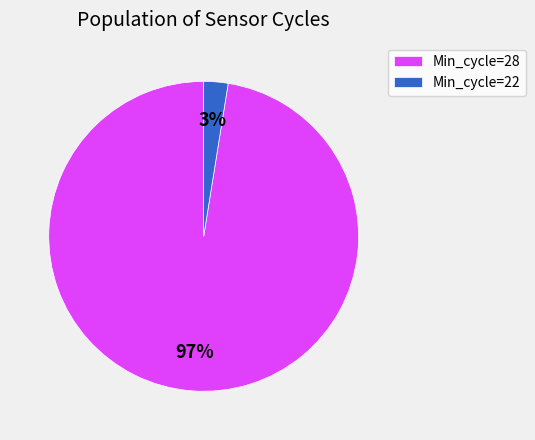

How many slices are in this pie chart?

2